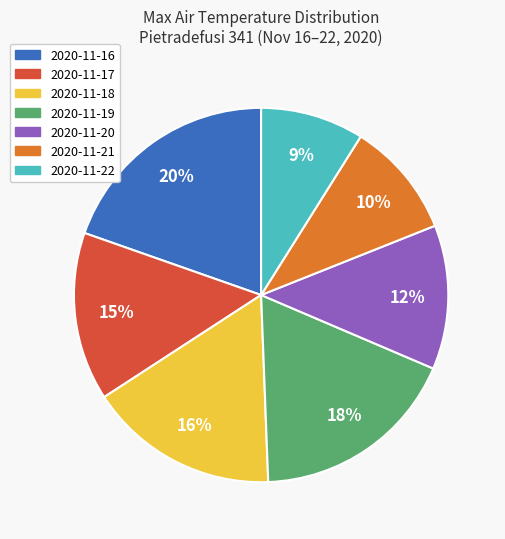

Combined, do 2020-11-18 and 2020-11-17 account for over 50%?

No